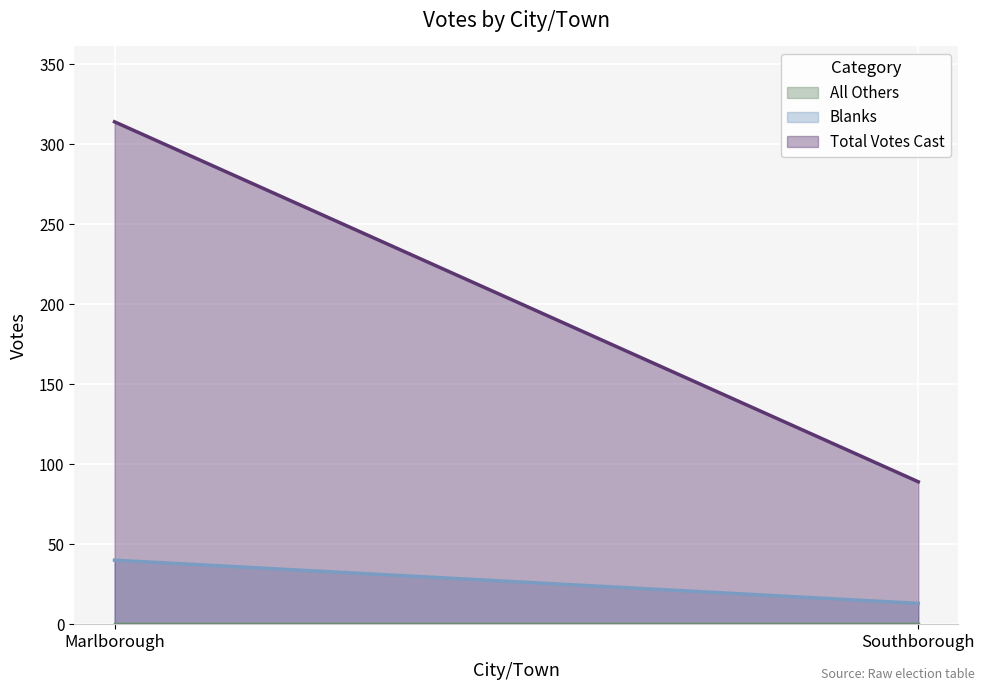

Which has a higher value, Marlborough or Southborough?

Marlborough